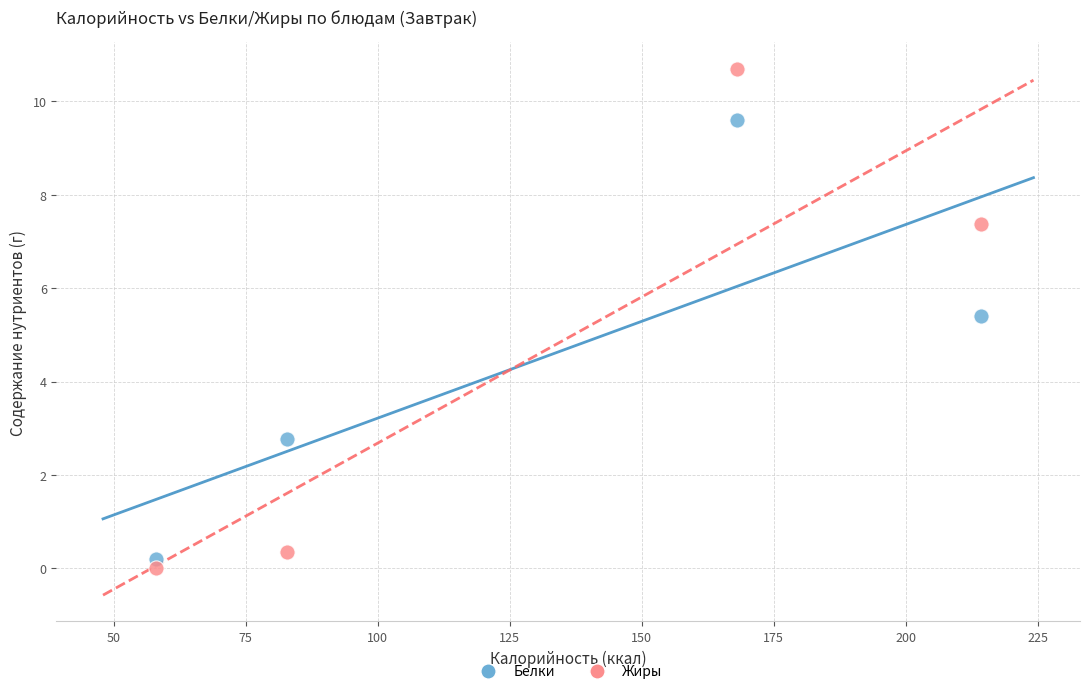

Which series reaches the maximum Y coordinate?

Жиры